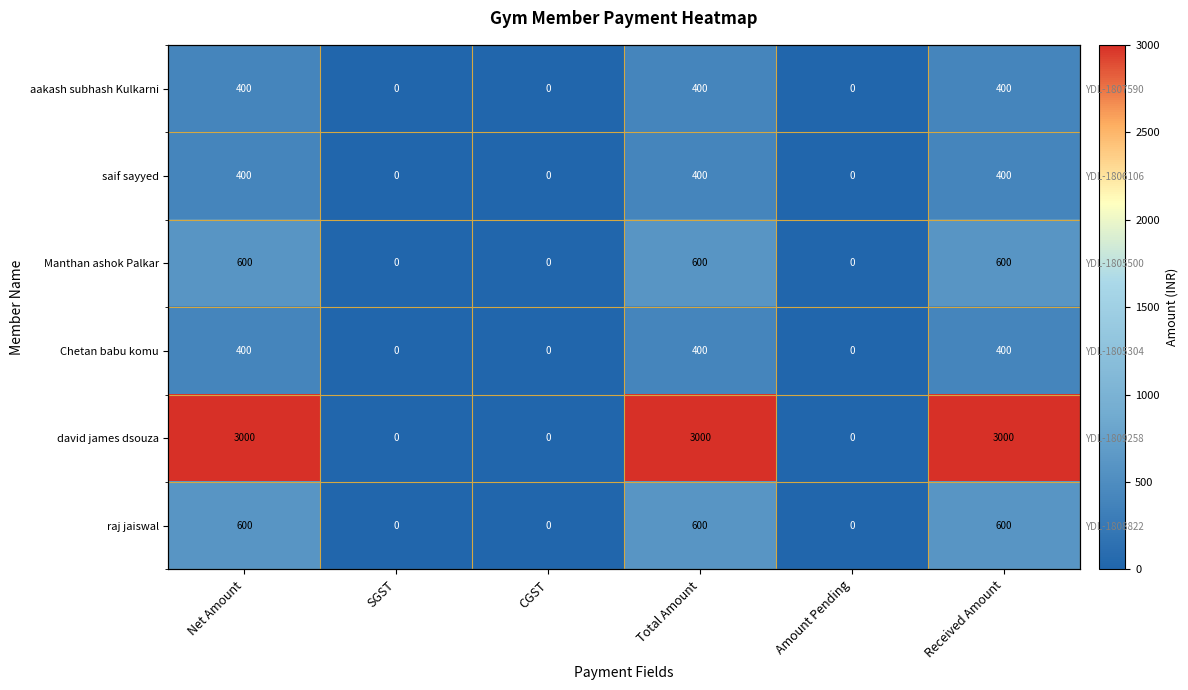

Is it true that david james dsouza equals 3000 at Total Amount?

True